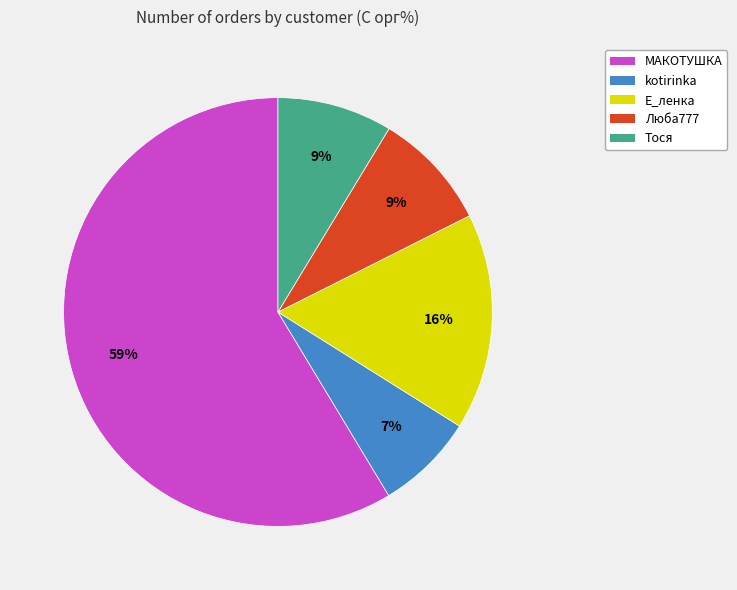

Do Е_ленка and Люба777 together represent more than half of the pie?

No